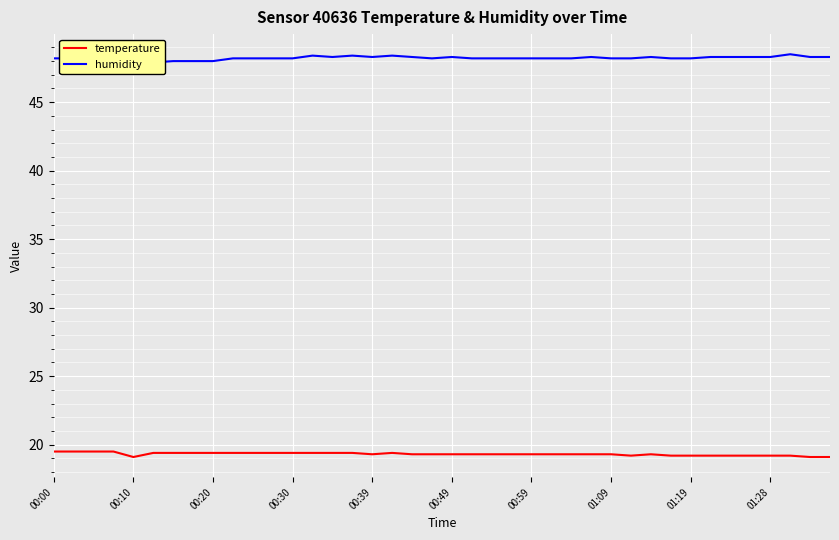

What is the maximum value for humidity?

48.5